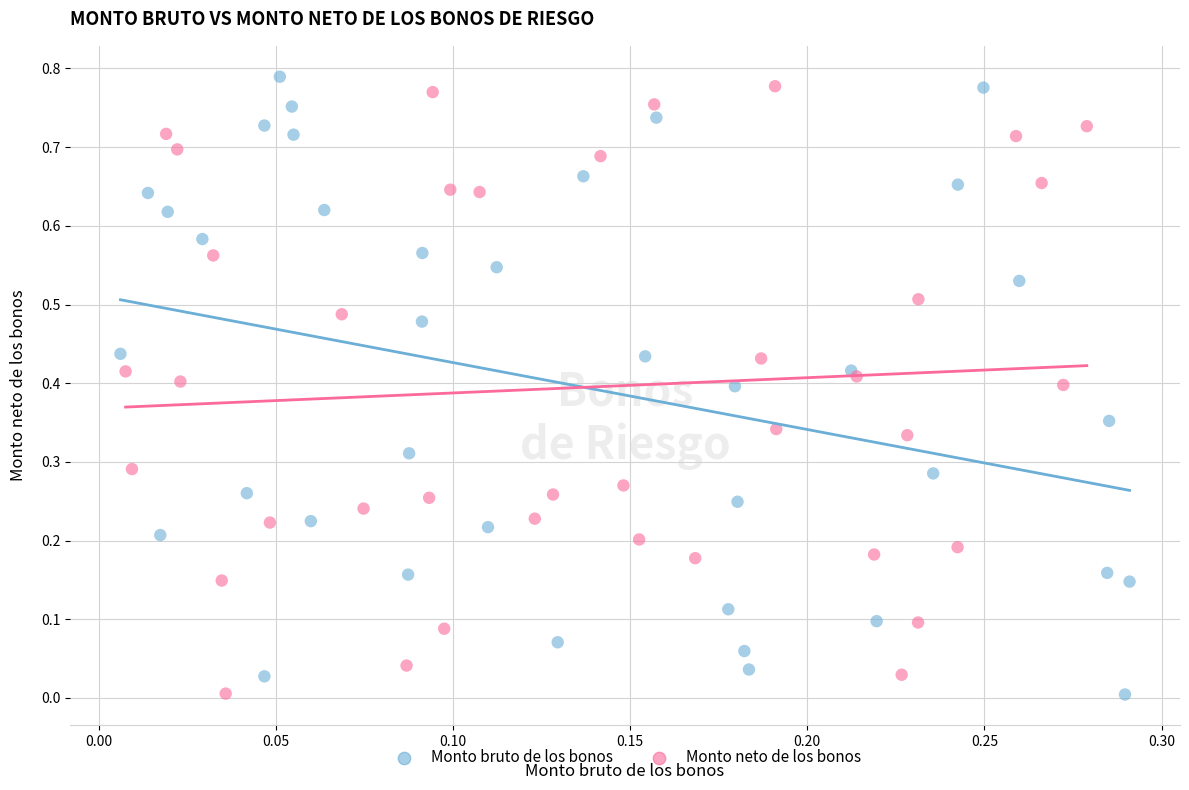

What are all the series names shown in the legend?

Monto bruto de los bonos, Monto neto de los bonos